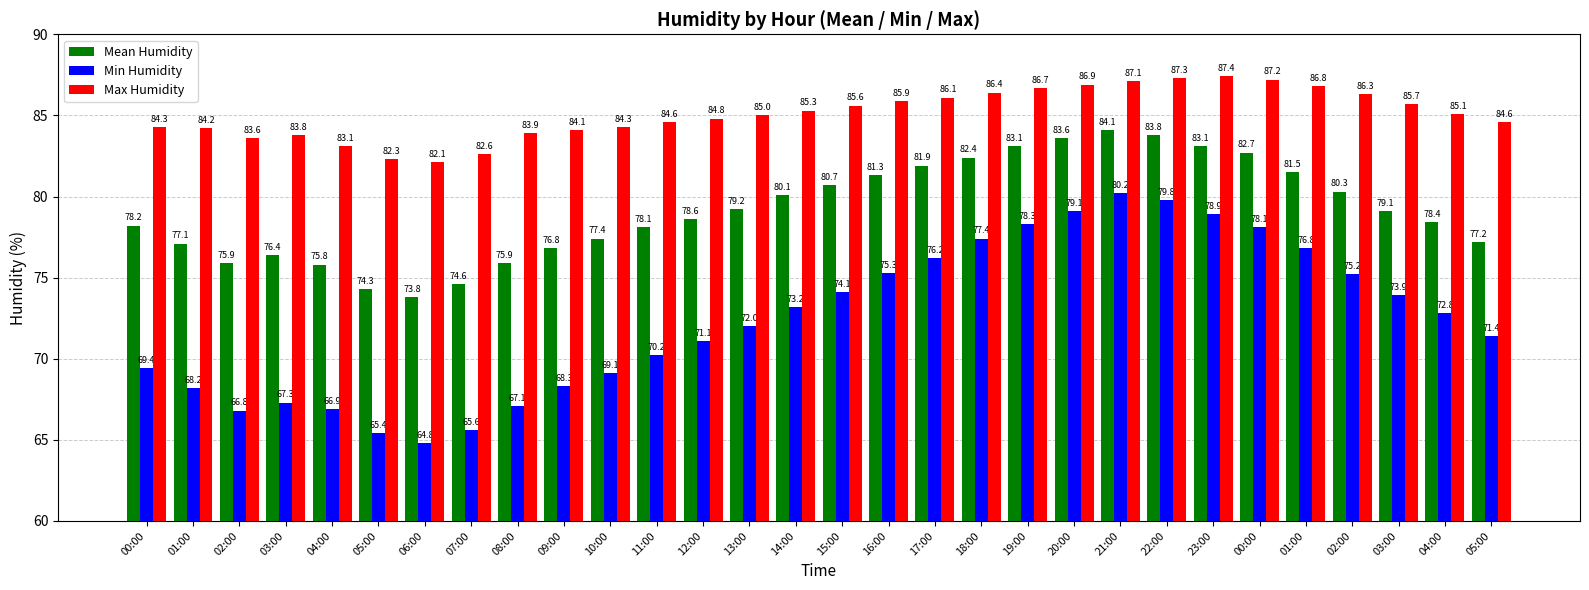

At 01:00, list the series in order from smallest to largest.

Min Humidity, Mean Humidity, Max Humidity